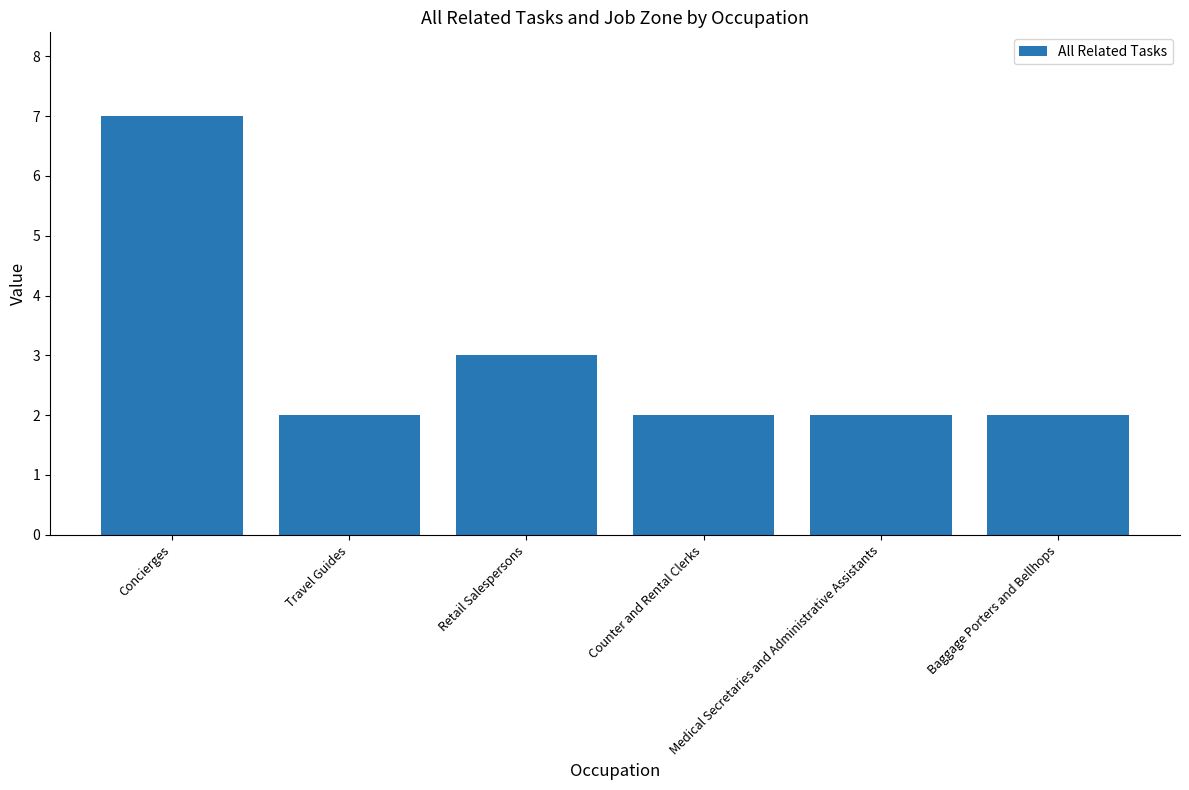

What is the difference between the maximum and minimum values?

5